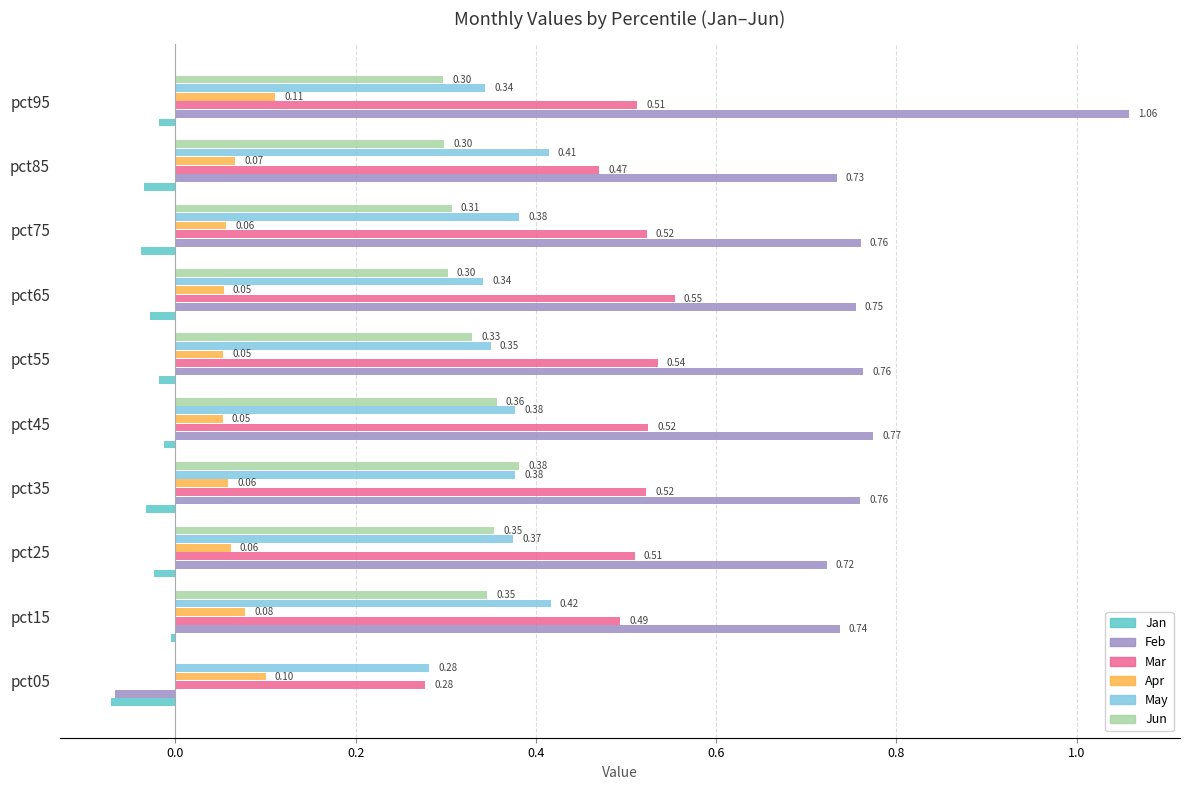

What is the average value of the Apr series?

0.1